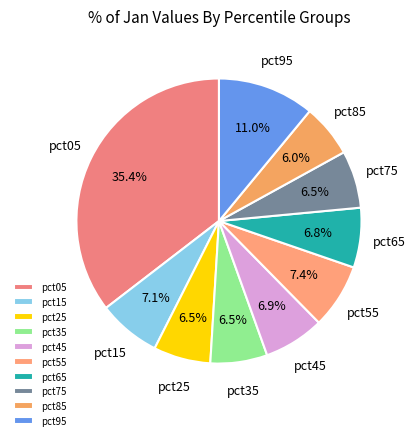

Is pct05 the majority of the pie?

No